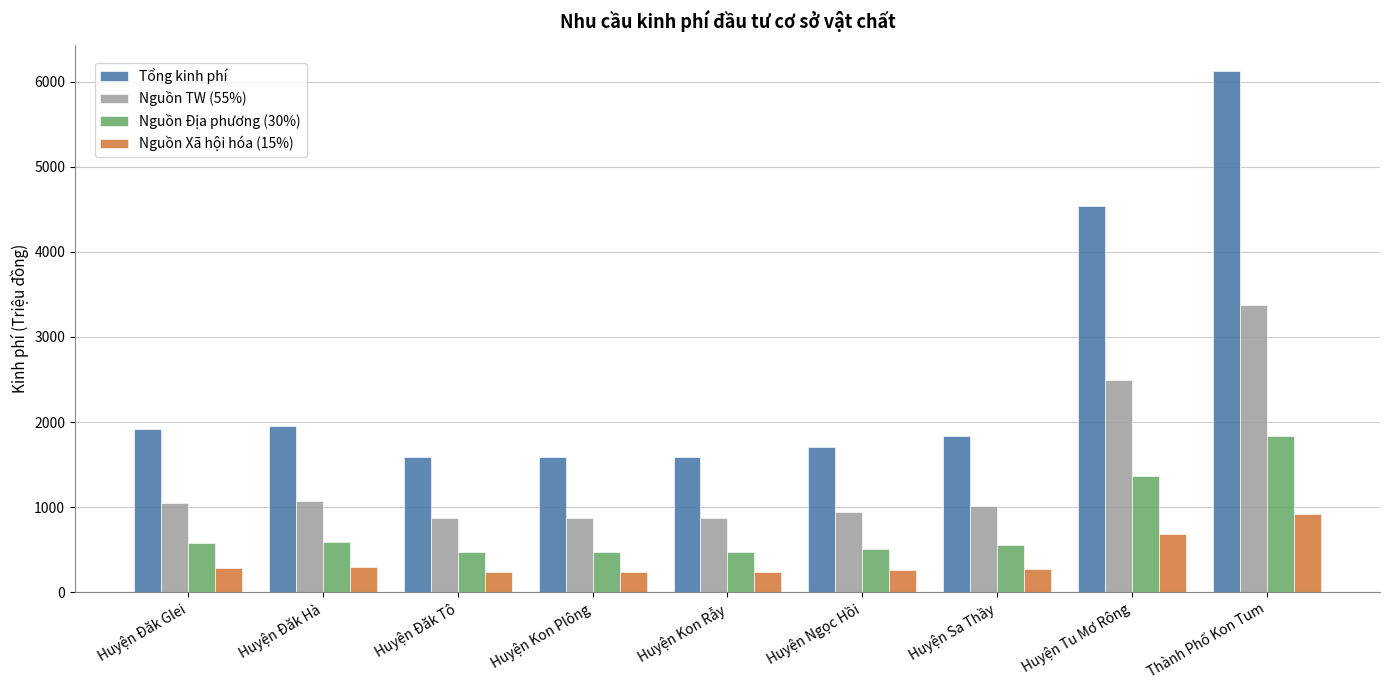

At Huyện Sa Thầy, list the series in order from largest to smallest.

Tổng kinh phí, Nguồn TW (55%), Nguồn Địa phương (30%), Nguồn Xã hội hóa (15%)